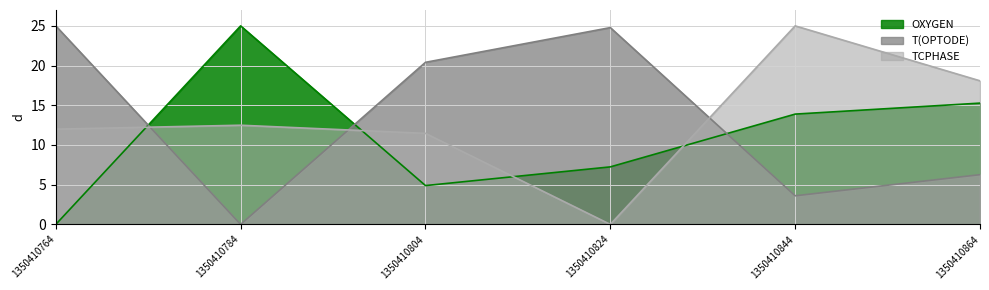

What is the average value of the OXYGEN series?

11.0